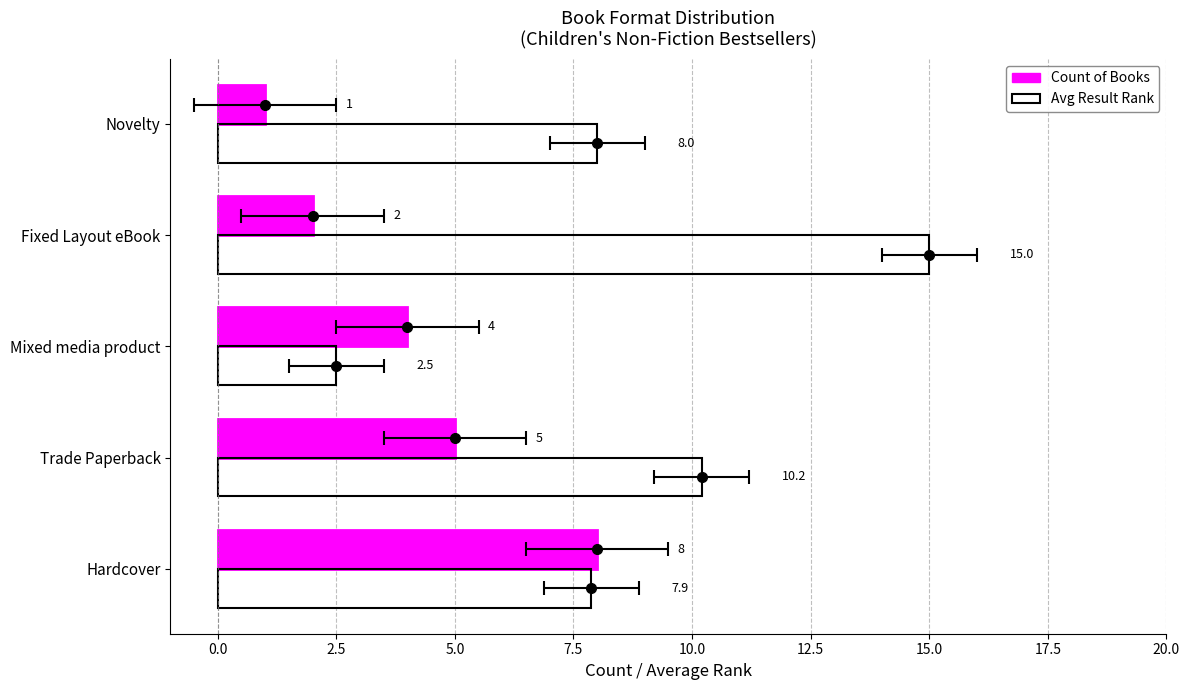

What are all the series names shown in the legend?

Count of Books, Avg Result Rank